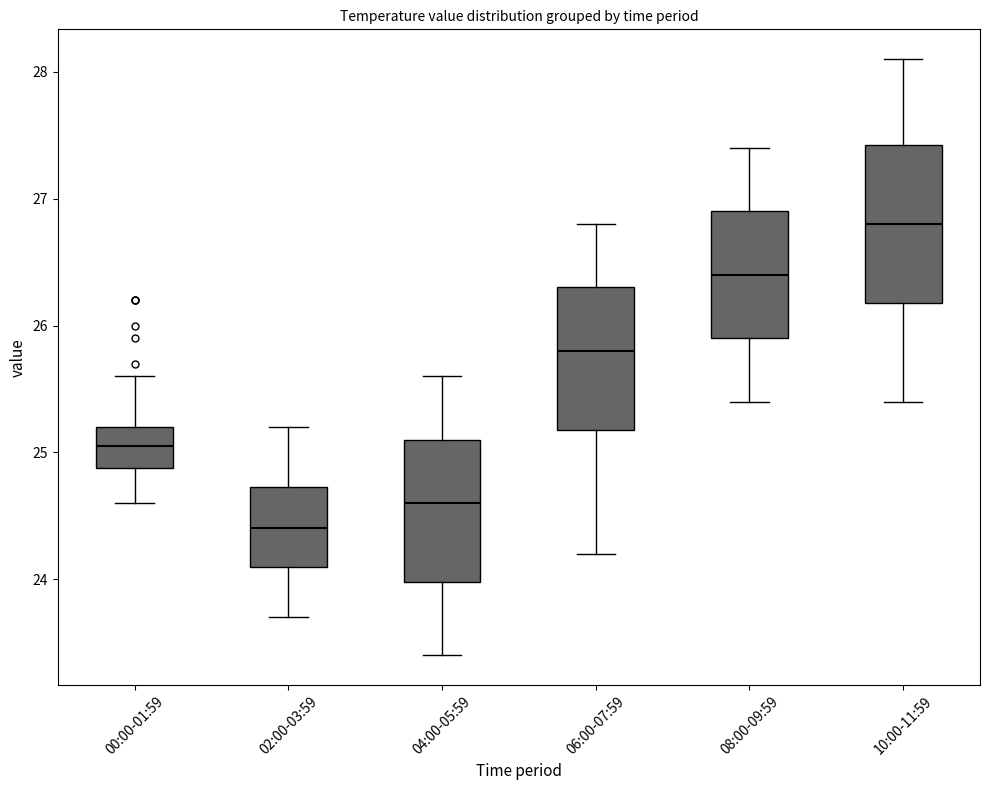

Comparing the boxes themselves (not the whiskers), which one is the tallest?

10:00-11:59